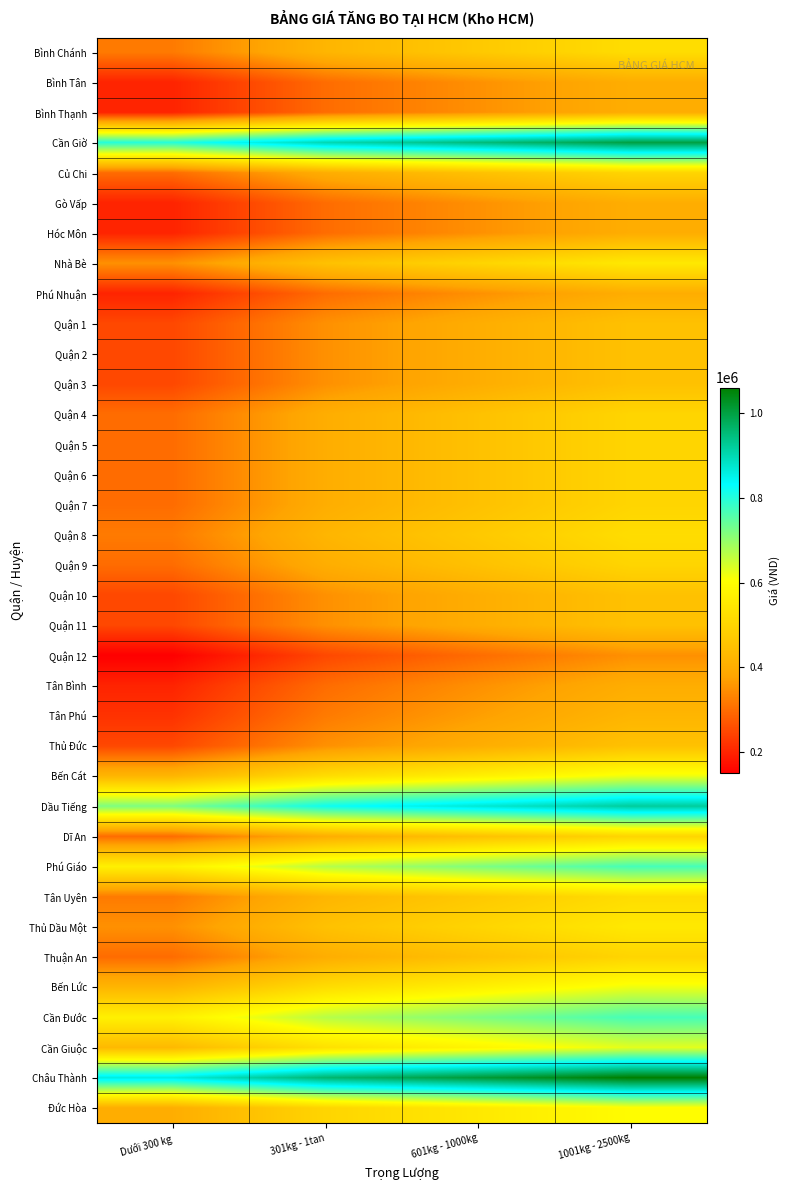

At which category does the chart reach its peak across all series?

1001kg - 2500kg